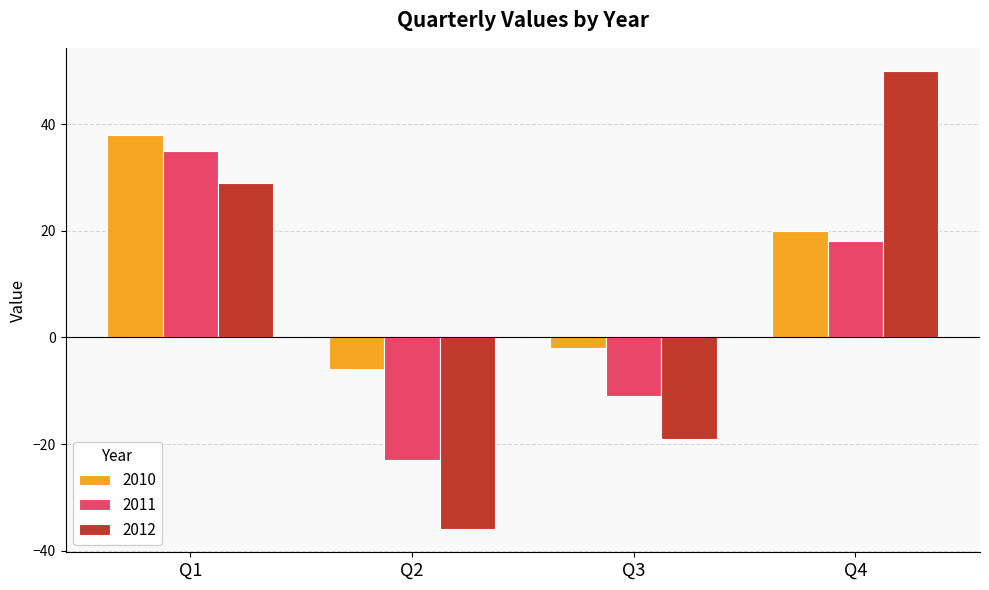

What is the greatest value displayed?

50